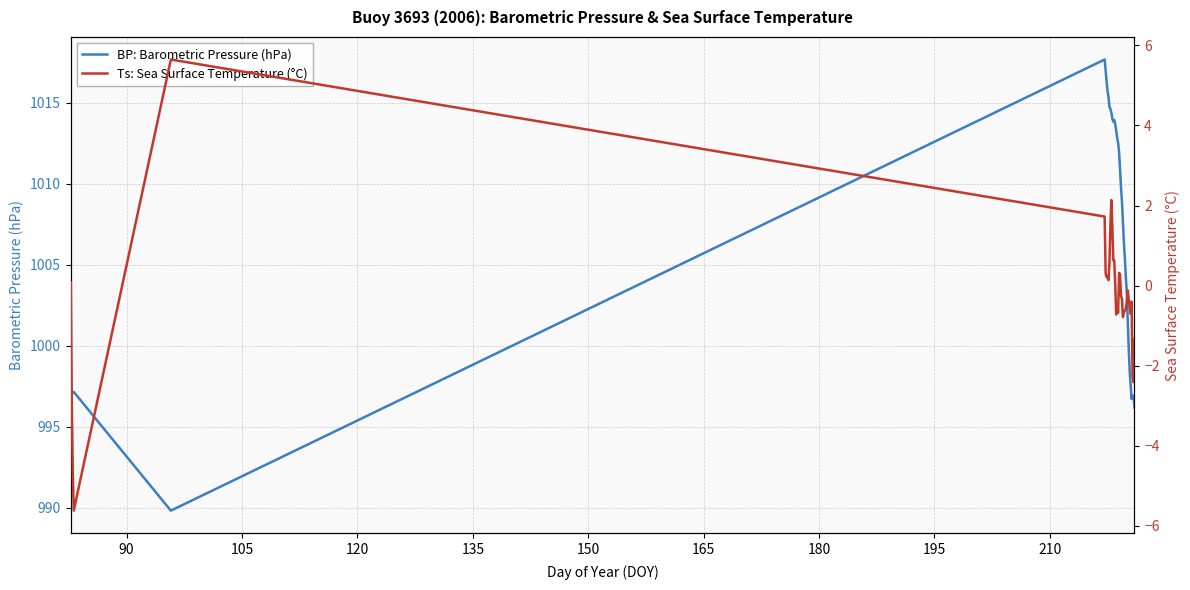

How many values in the BP: Barometric Pressure (hPa) series exceed 1008?

19